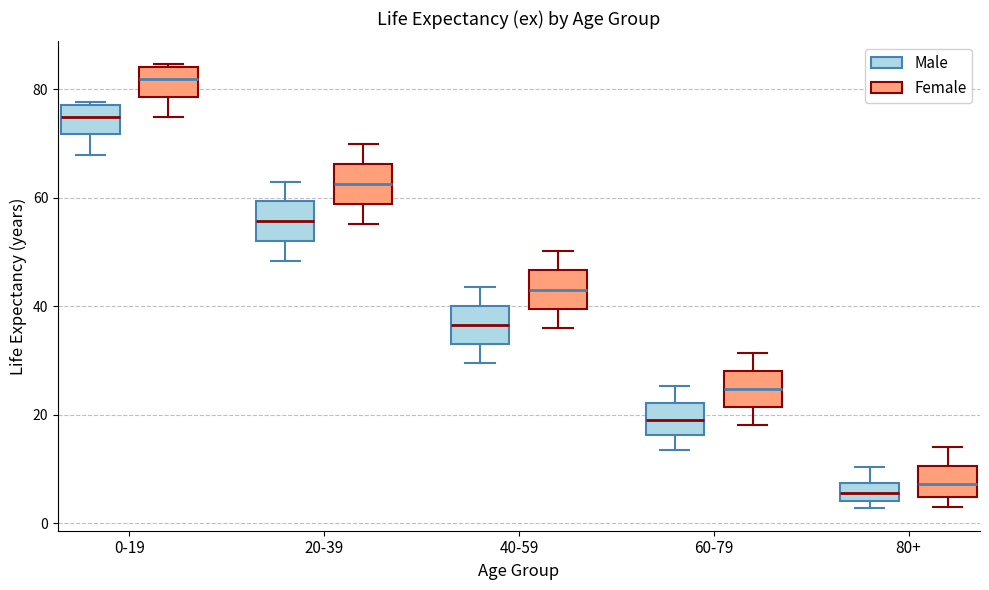

Reading left to right, transcribe this box plot: for each box, give where its median line is, the range the box spans, and where its two whiskers end, as read against the y-axis. The values are not printed on the chart, so give them approximately, as read against the axis.

0-19 (Male): median 74, box 72 to 78, whiskers 68 to 78
0-19 (Female): median 82, box 78 to 84, whiskers 74 to 84 (just above the box's upper edge)
20-39 (Male): median 56, box 52 to 60, whiskers 48 to 62
20-39 (Female): median 62, box 58 to 66, whiskers 56 to 70
40-59 (Male): median 36, box 34 to 40, whiskers 30 to 44
40-59 (Female): median 44, box 40 to 46, whiskers 36 to 50
60-79 (Male): median 20, box 16 to 22, whiskers 14 to 26
60-79 (Female): median 24, box 22 to 28, whiskers 18 to 32
80+ (Male): median 6, box 4 to 8, whiskers 2 to 10
80+ (Female): median 8, box 4 to 10, whiskers 4 (just below the box's lower edge) to 14